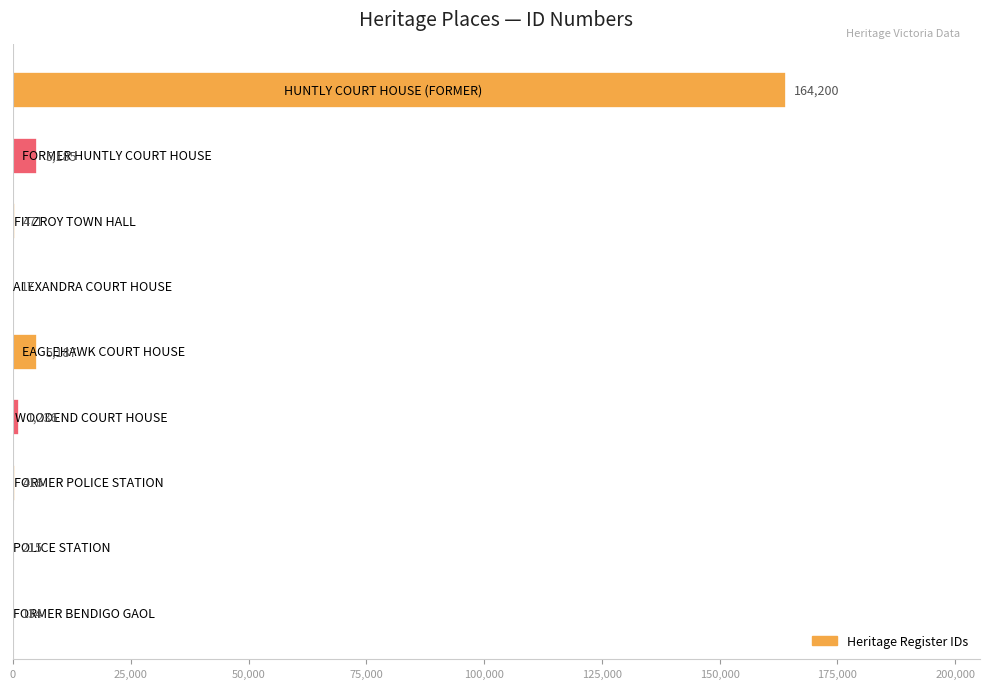

What is the maximum value shown in the chart?

164200